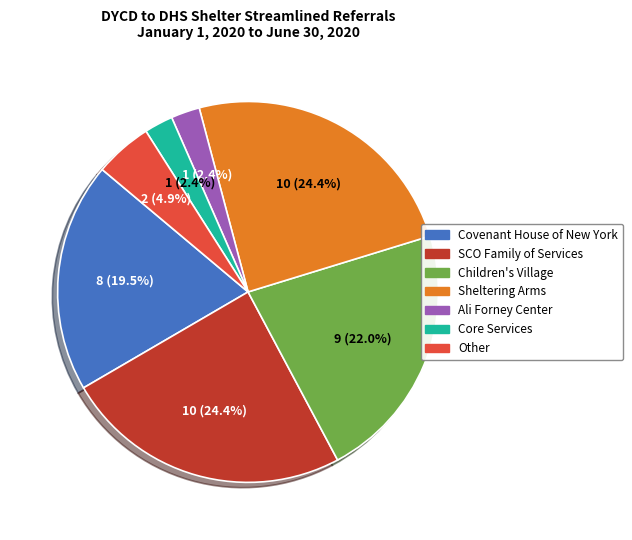

What is the ratio of the value at Ali Forney Center to the value at SCO Family of Services?

0.1